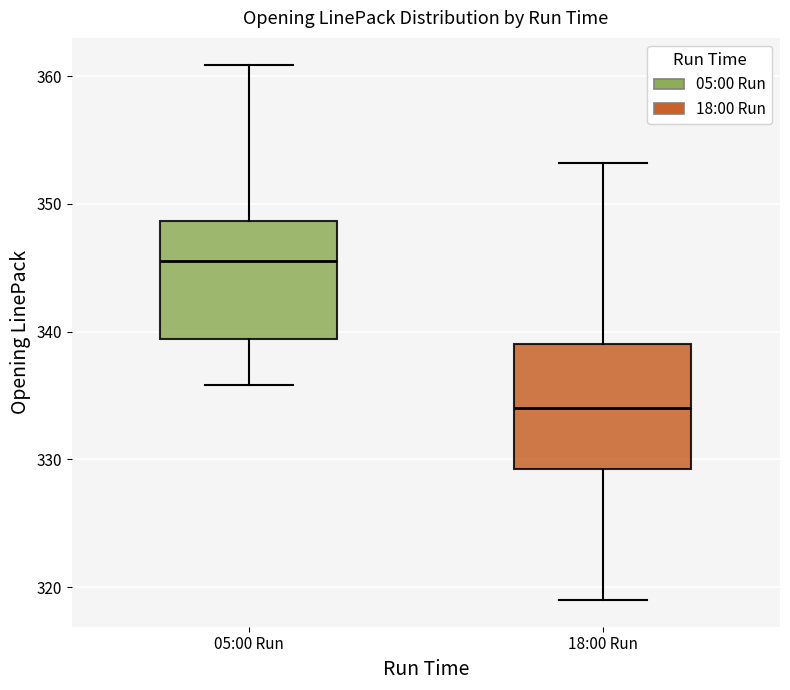

Reading left to right, transcribe this box plot: for each box, give where its median line is, the range the box spans, and where its two whiskers end, as read against the y-axis. The values are not printed on the chart, so give them approximately, as read against the axis.

05:00 Run: median 346, box 339 to 349, whiskers 336 to 361
18:00 Run: median 334, box 329 to 339, whiskers 319 to 353